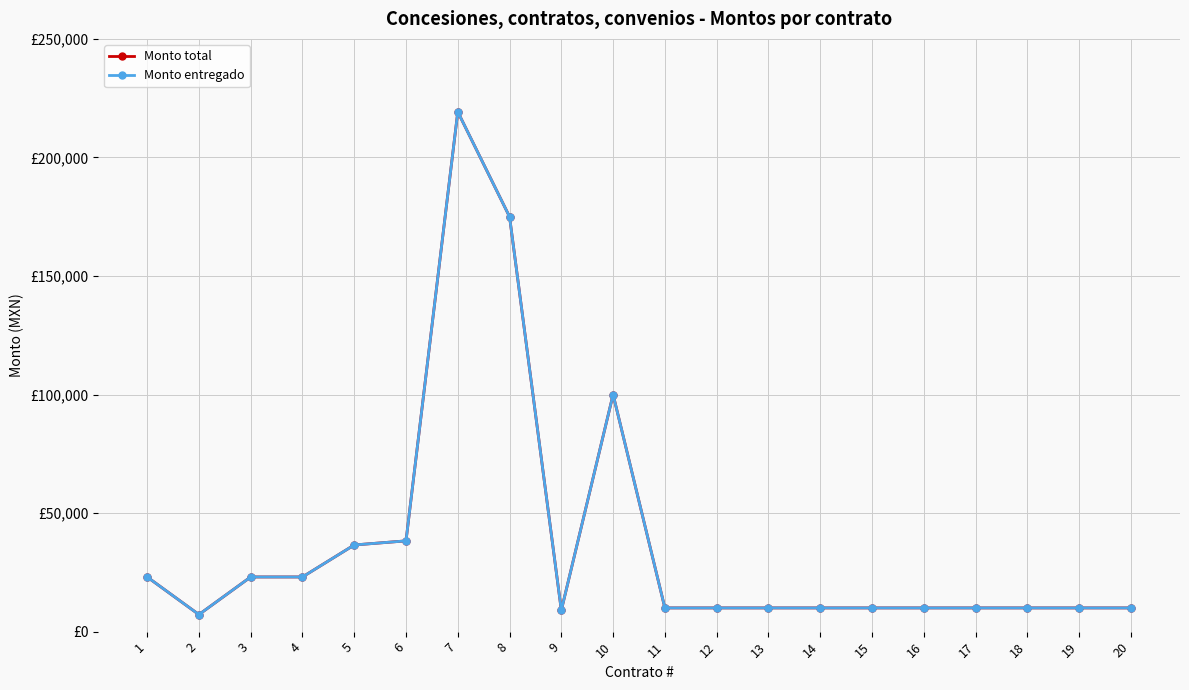

Is this an area chart (filled region under the line)?

No